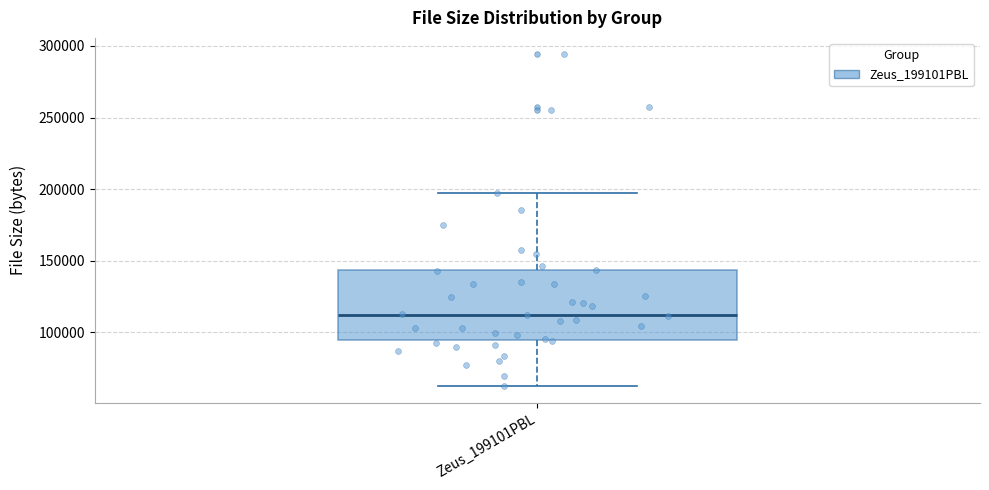

Read this box plot against the y-axis: the position of the median line, the range covered by the box, and the ends of both whiskers. The values are not printed on the chart, so give them approximately, as read against the axis.

median 110000, box 95000 to 145000, whiskers 60000 to 200000